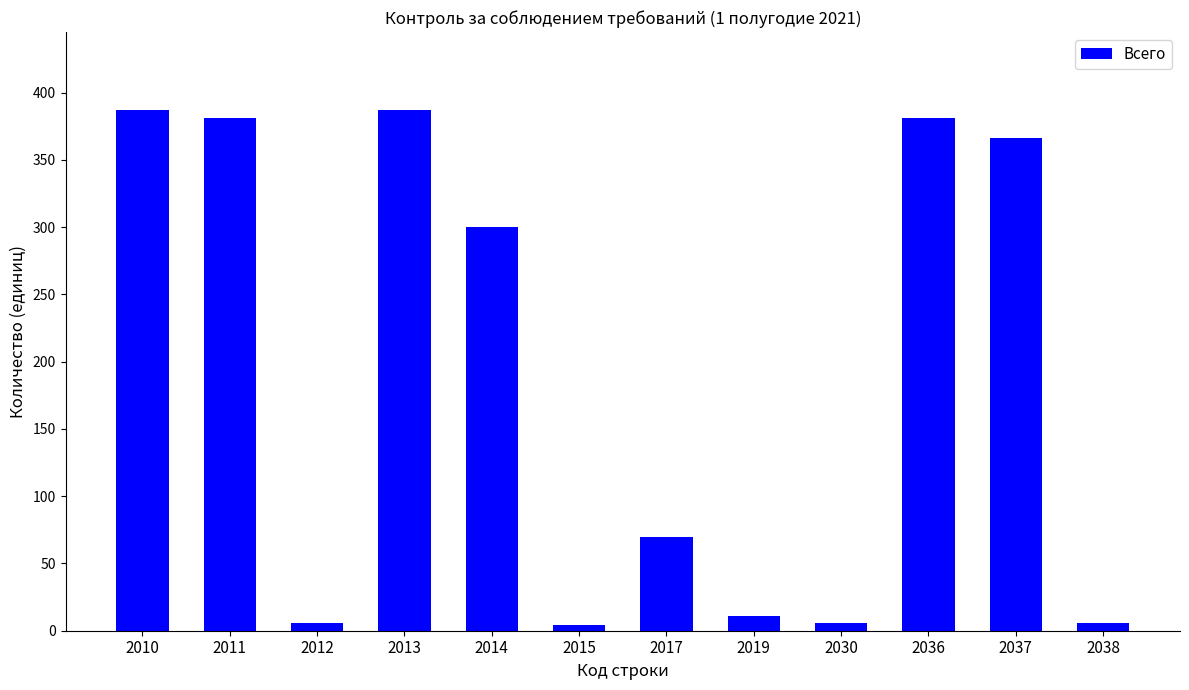

What is the value of the 12th bar from the left?

6